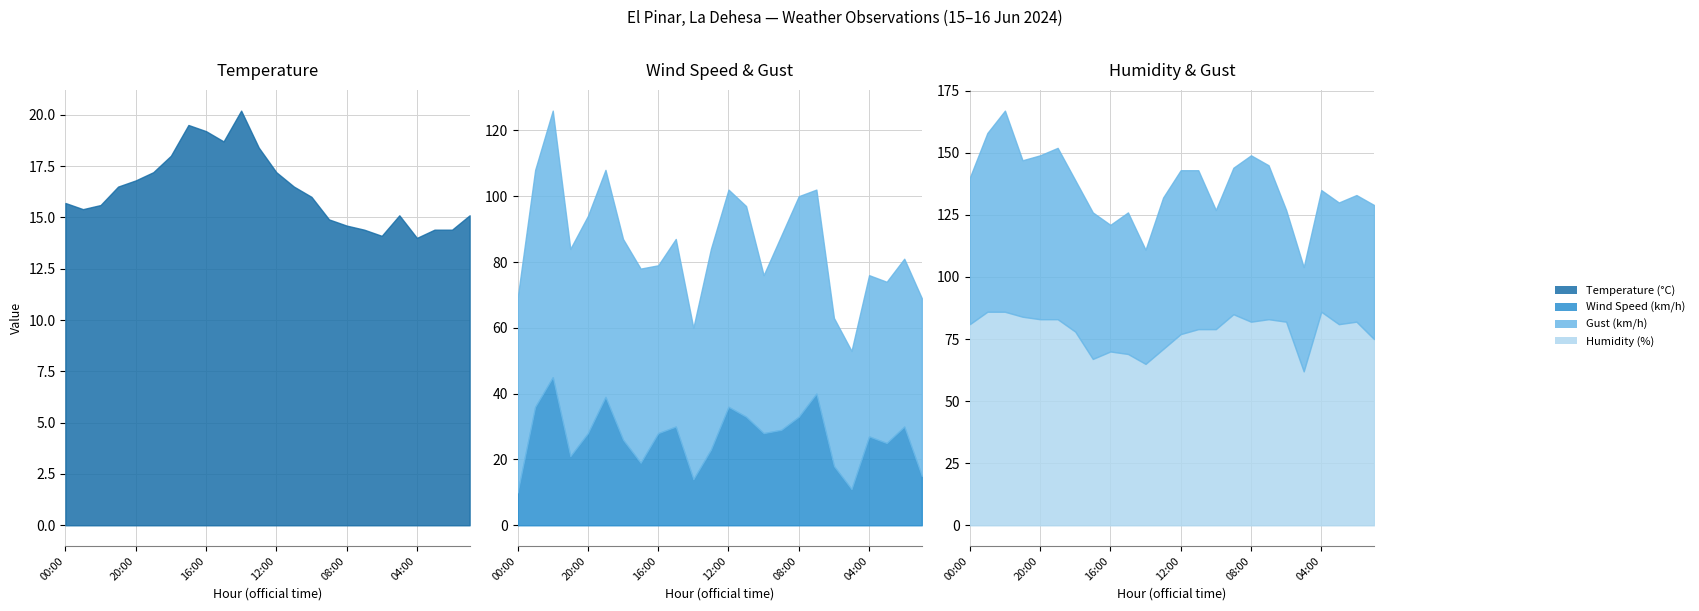

Reading right to left, list all the values displayed in this chart.

Temperature (°C): 15.1	14.4	14.4	14.0	15.1	14.1	14.4	14.6	14.9	16.0	16.5	17.2	18.4	20.2	18.7	19.2	19.5	18.0	17.2	16.8	16.5	15.6	15.4	15.7
Wind Speed (km/h): 15.0	30.0	25.0	27.0	11.0	18.0	40.0	33.0	29.0	28.0	33.0	36.0	23.0	14.0	30.0	28.0	19.0	26.0	39.0	28.0	21.0	45.0	36.0	10.0
Gust (km/h): 54.0	51.0	49.0	49.0	42.0	45.0	62.0	67.0	59.0	48.0	64.0	66.0	61.0	46.0	57.0	51.0	59.0	61.0	69.0	66.0	63.0	81.0	72.0	59.0
Humidity (%): 75.0	82.0	81.0	86.0	62.0	82.0	83.0	82.0	85.0	79.0	79.0	77.0	71.0	65.0	69.0	70.0	67.0	78.0	83.0	83.0	84.0	86.0	86.0	81.0